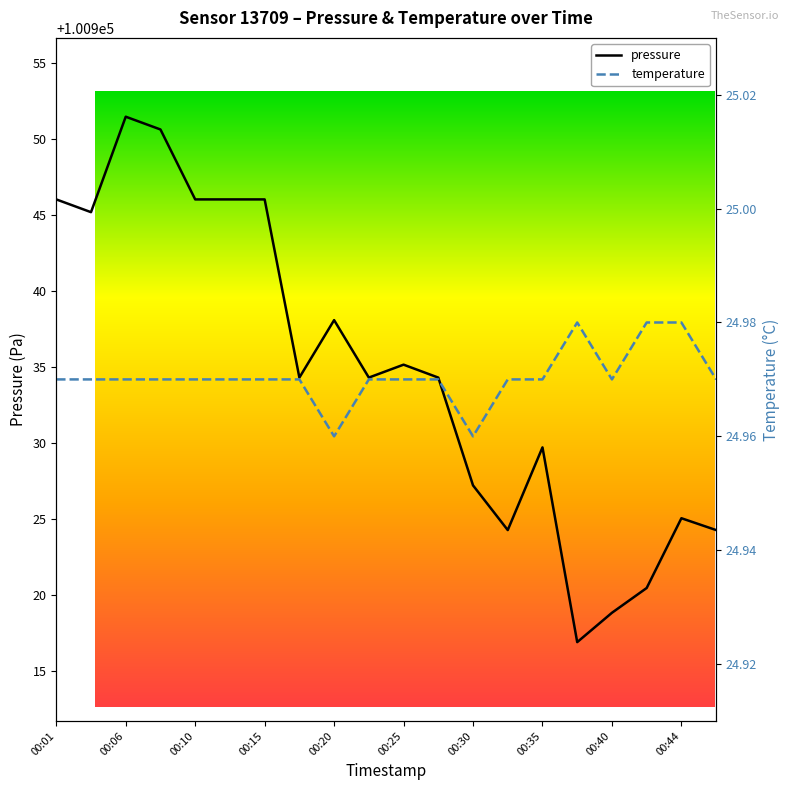

What is the value of the pressure point at the 13th from the left?

100927.2